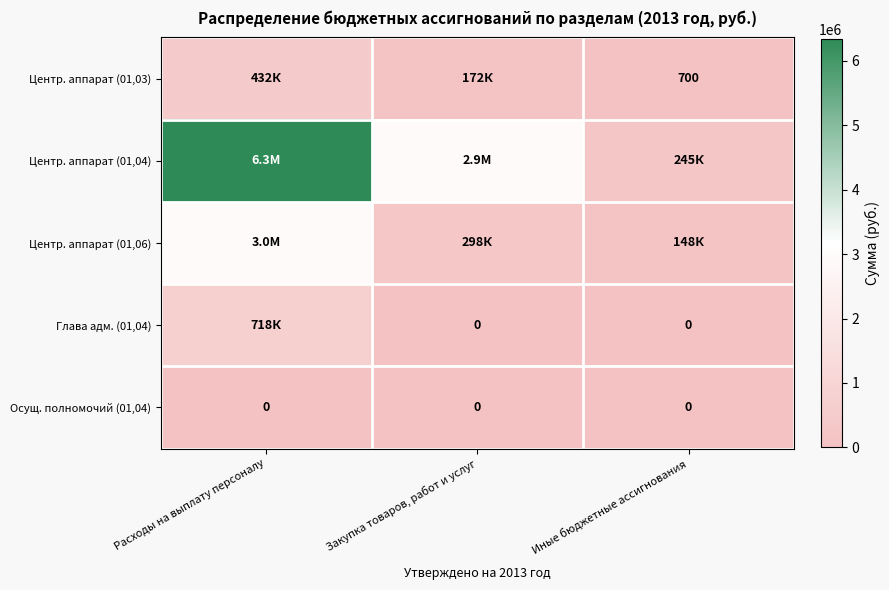

True or false: Осущ. полномочий (01,04) has a value of 0 at Закупка товаров, работ и услуг.

True